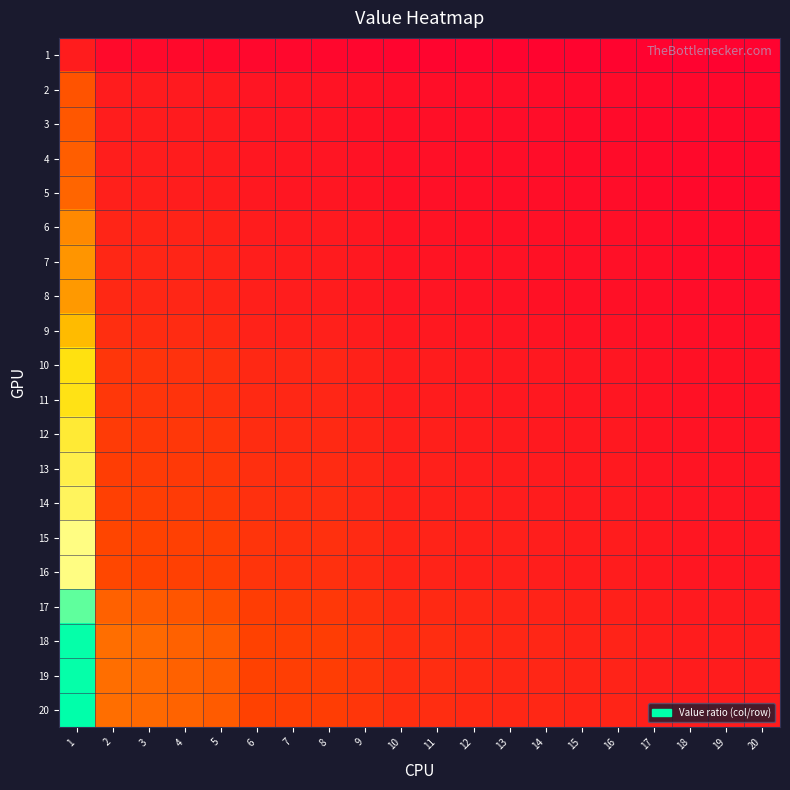

At how many categories does at least one series exceed 7?

1